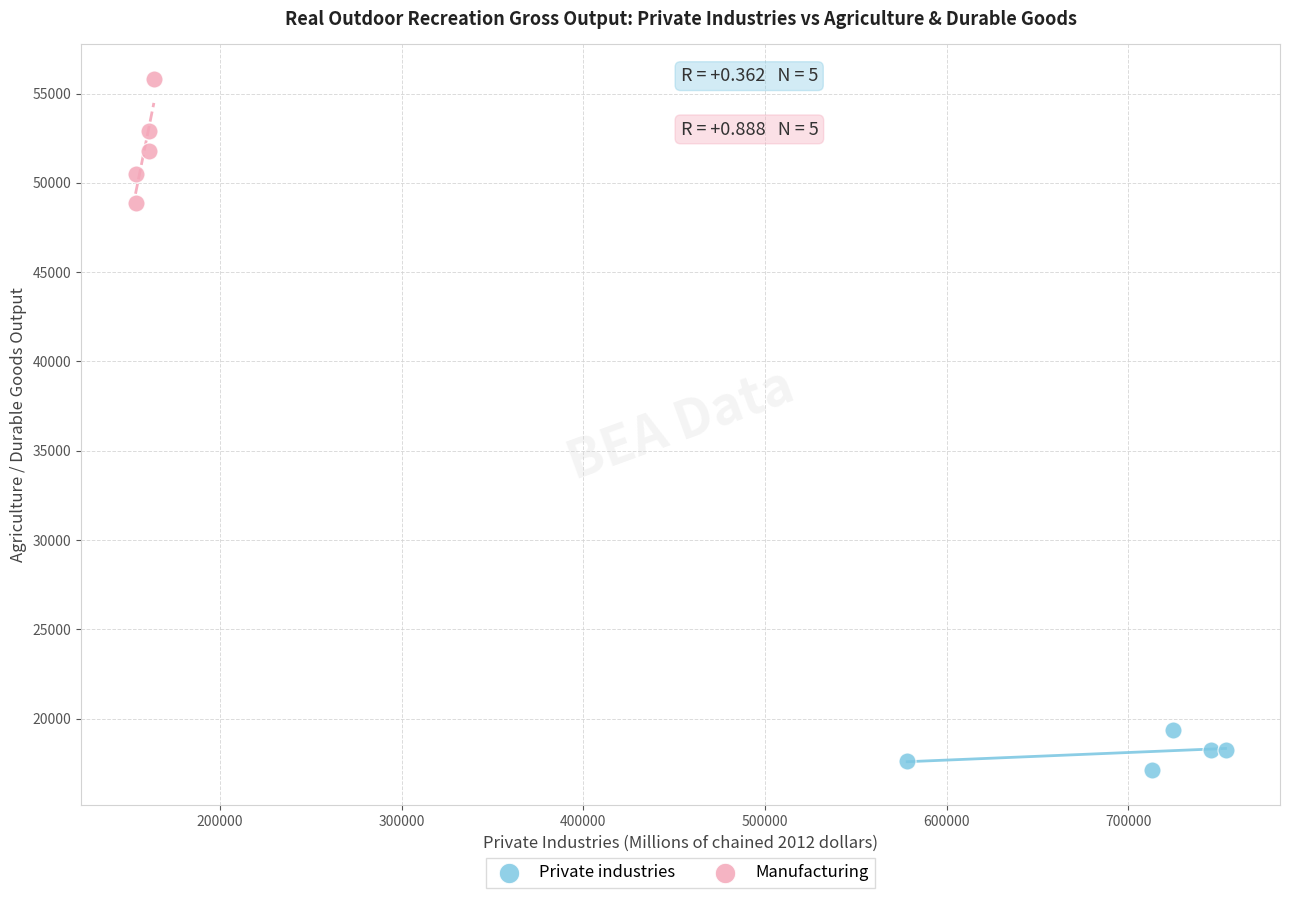

What are all the series names shown in the legend?

Private industries, Manufacturing